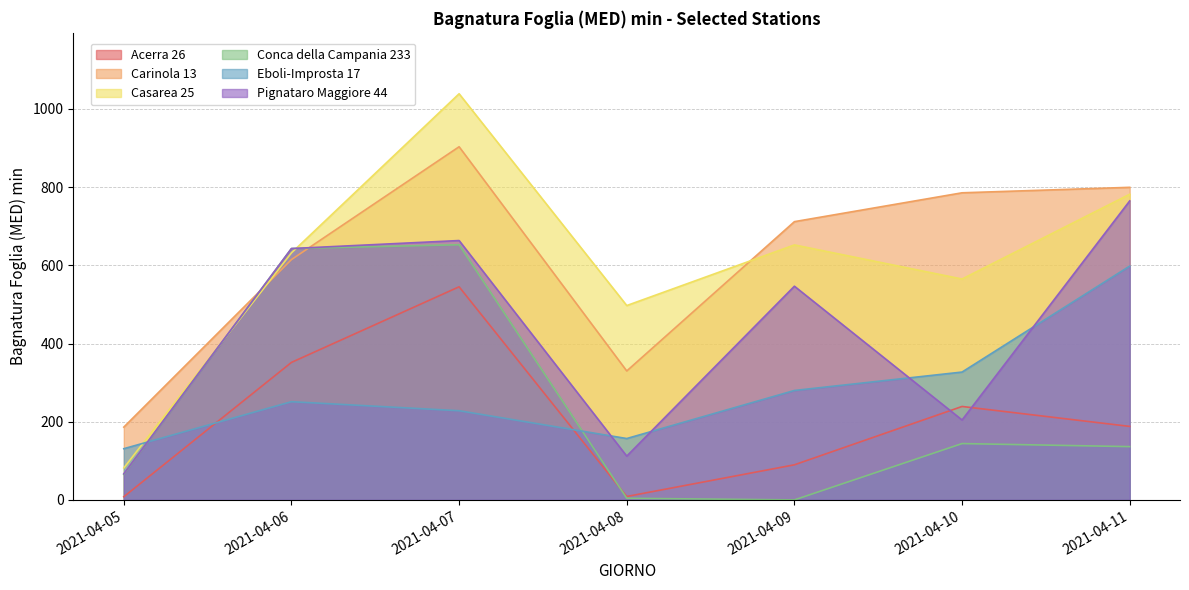

Between 2021-04-07 and 2021-04-11, which series saw the biggest shift?

Conca della Campania 233